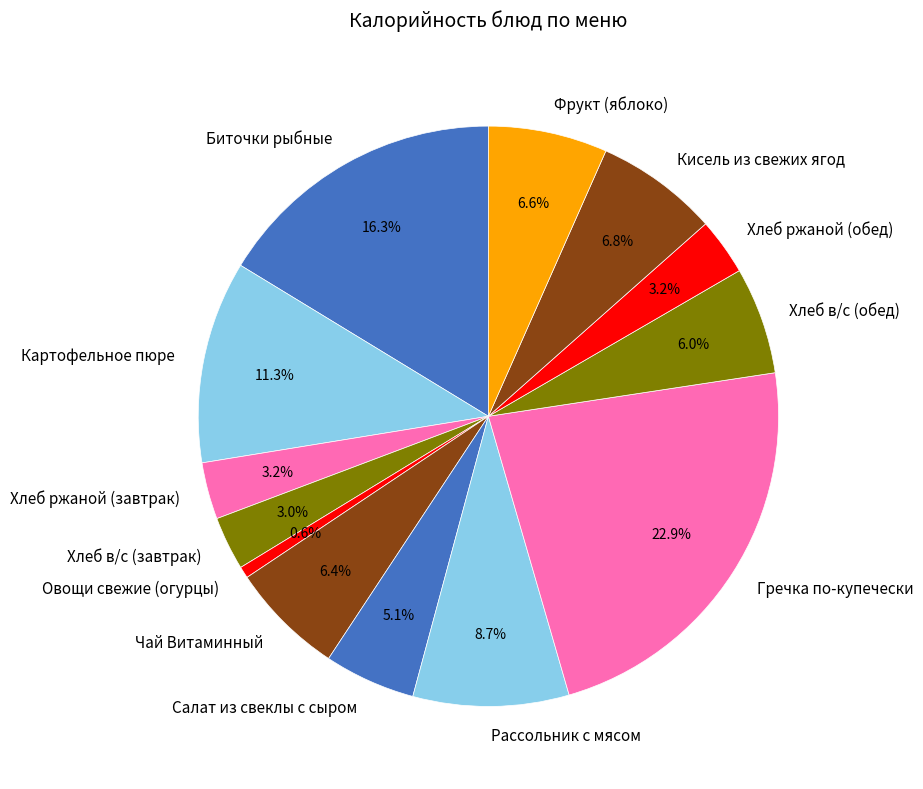

Approximately how many times larger is the value at Кисель из свежих ягод compared to Гречка по-купечески?

0.3